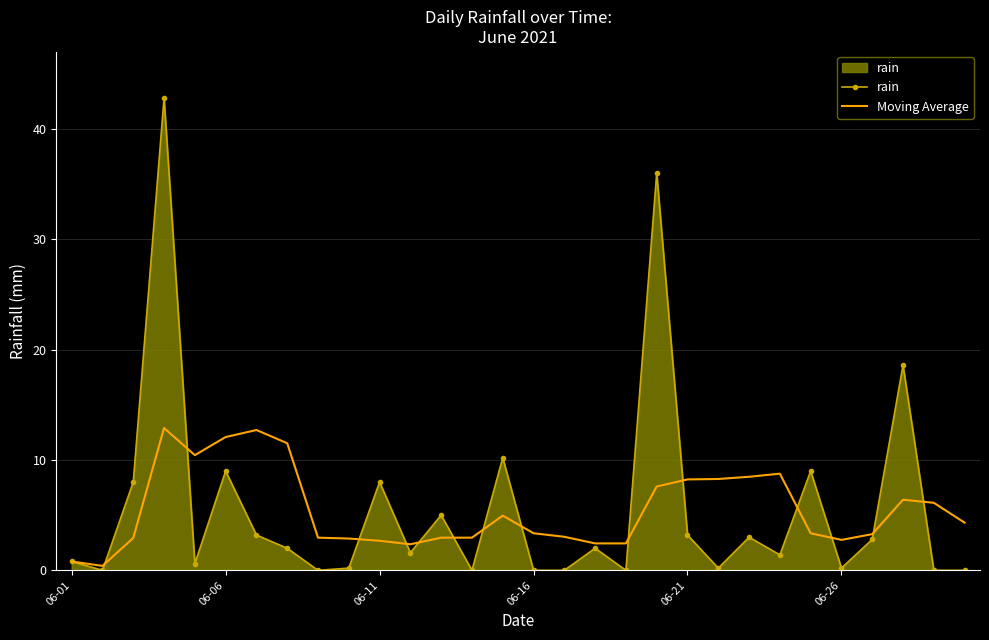

What is the highest value of the rain series?

42.8